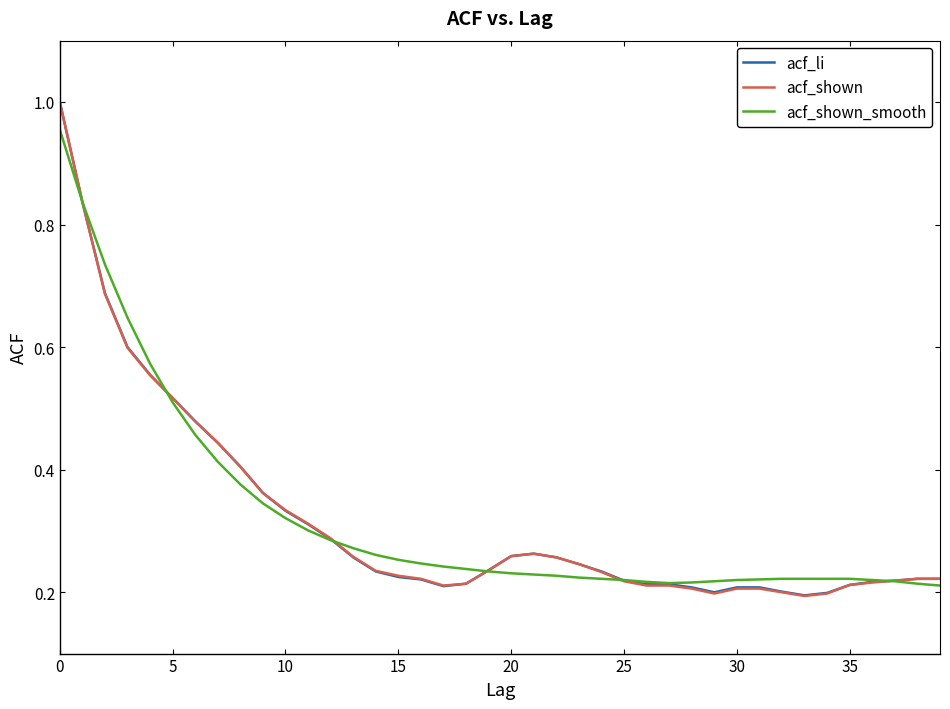

Which series has the widest spread of values?

acf_shown